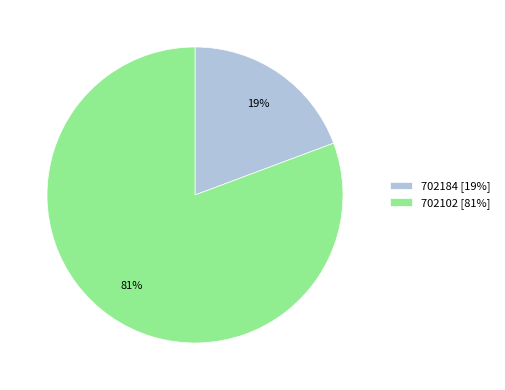

How many segments does this pie chart have?

2